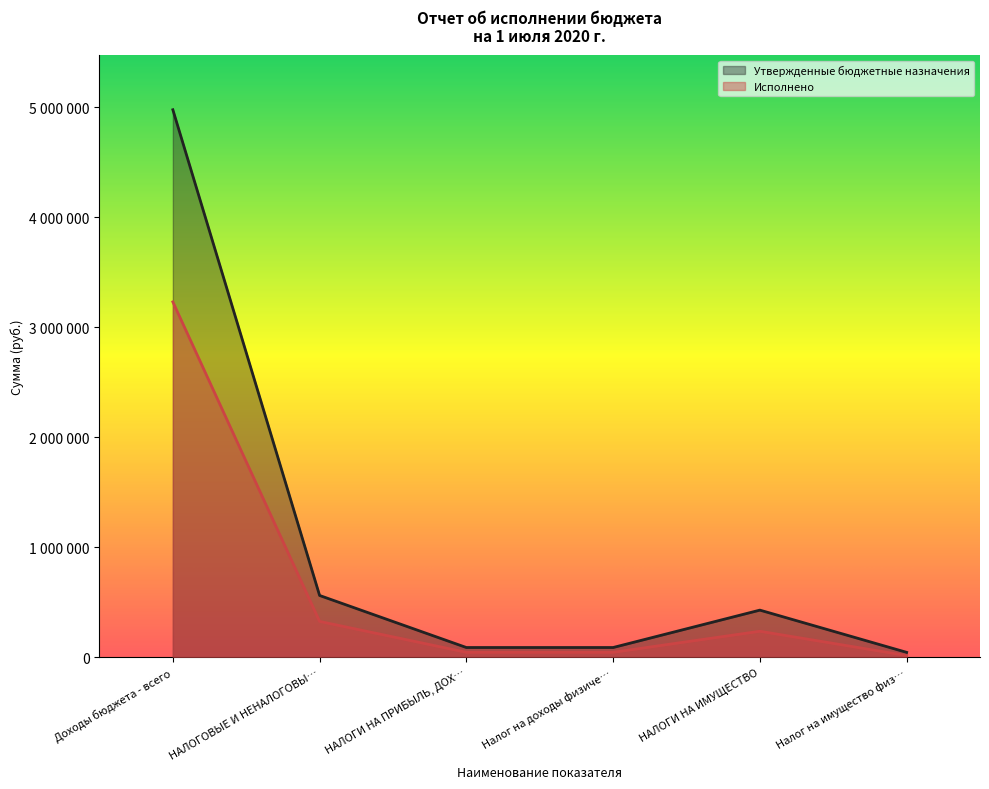

True or false: Исполнено and Утвержденные бюджетные назначения intersect in this chart.

False